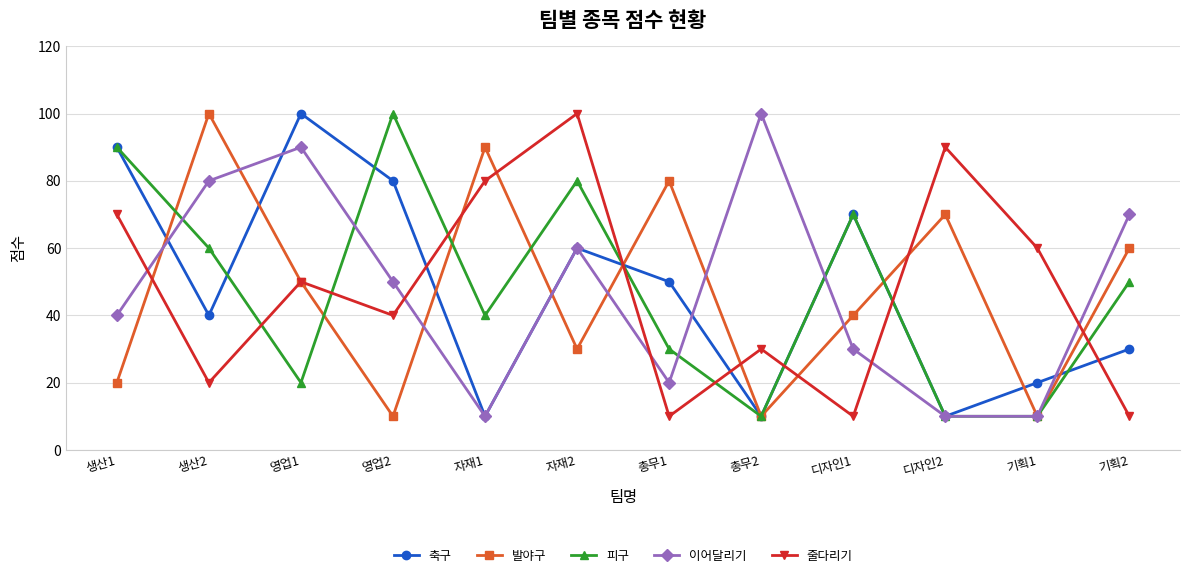

At how many categories does at least one series exceed 36?

12